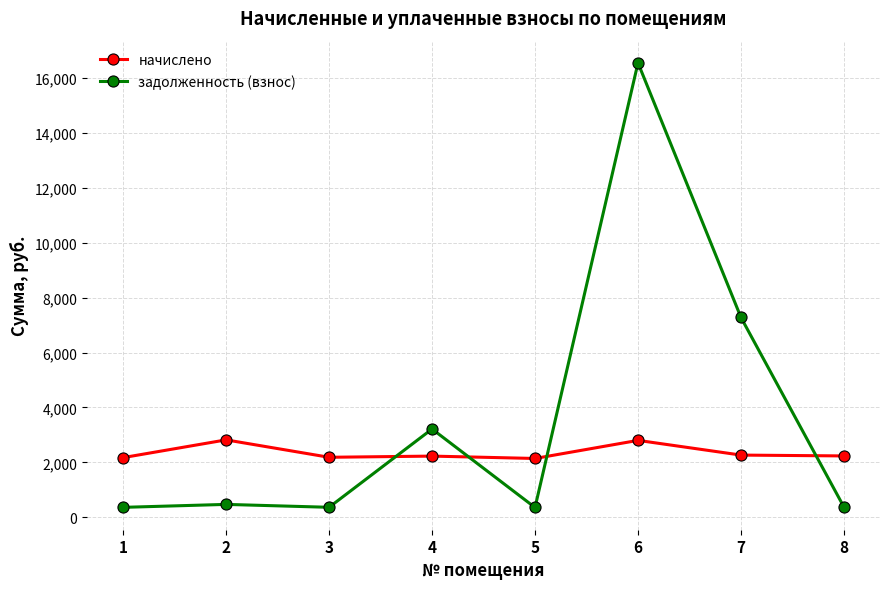

The value of задолженность (взнос) at 7 is 7276.7. True or false?

True